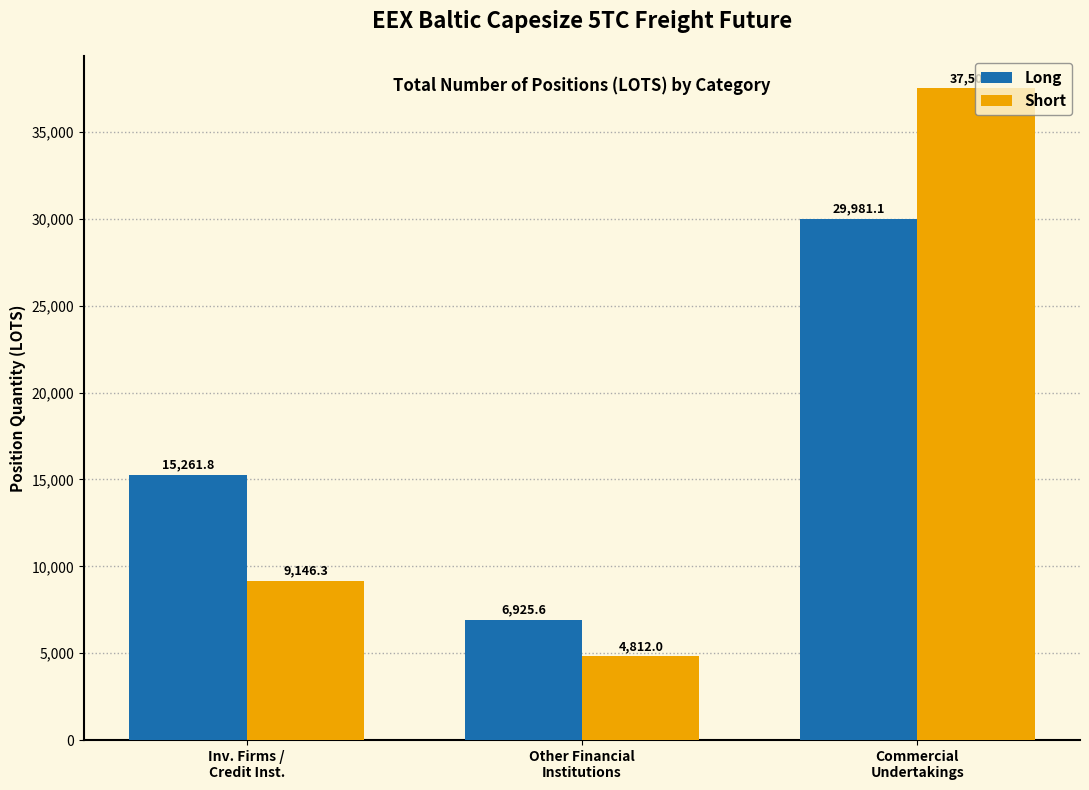

List the series in order of their peak value, lowest first.

Long, Short